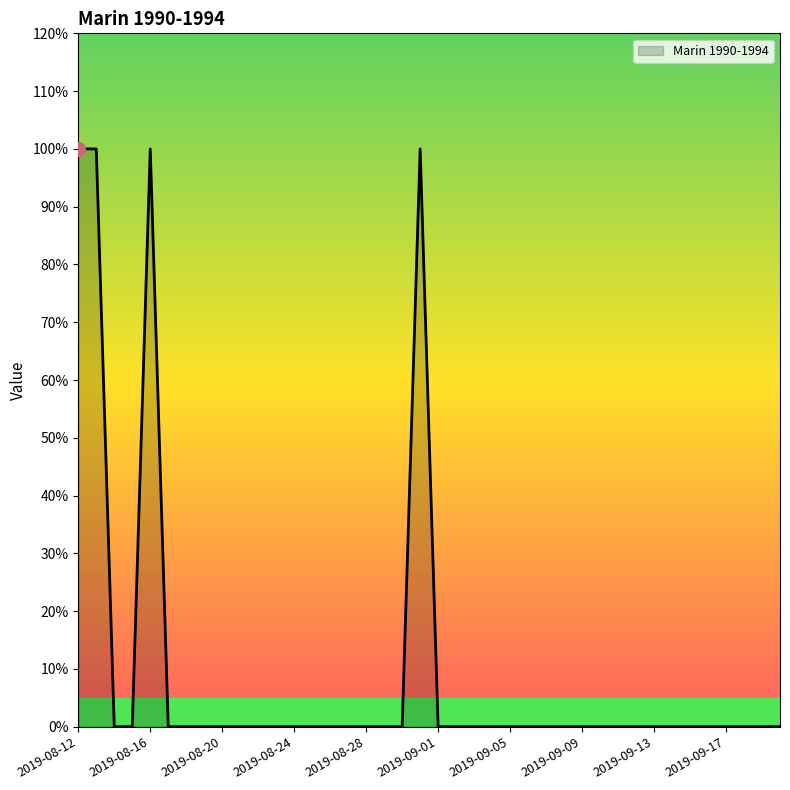

Is this an area chart (filled region under the line)?

Yes